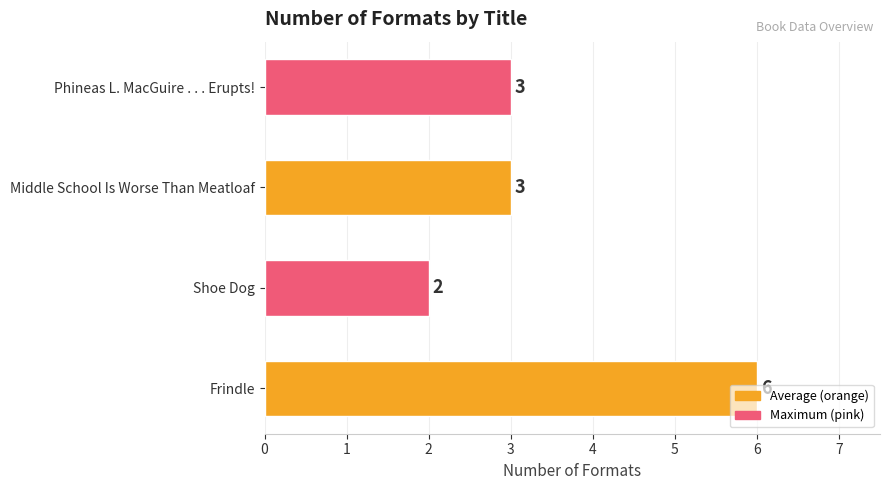

The value at Frindle is 6. True or false?

True